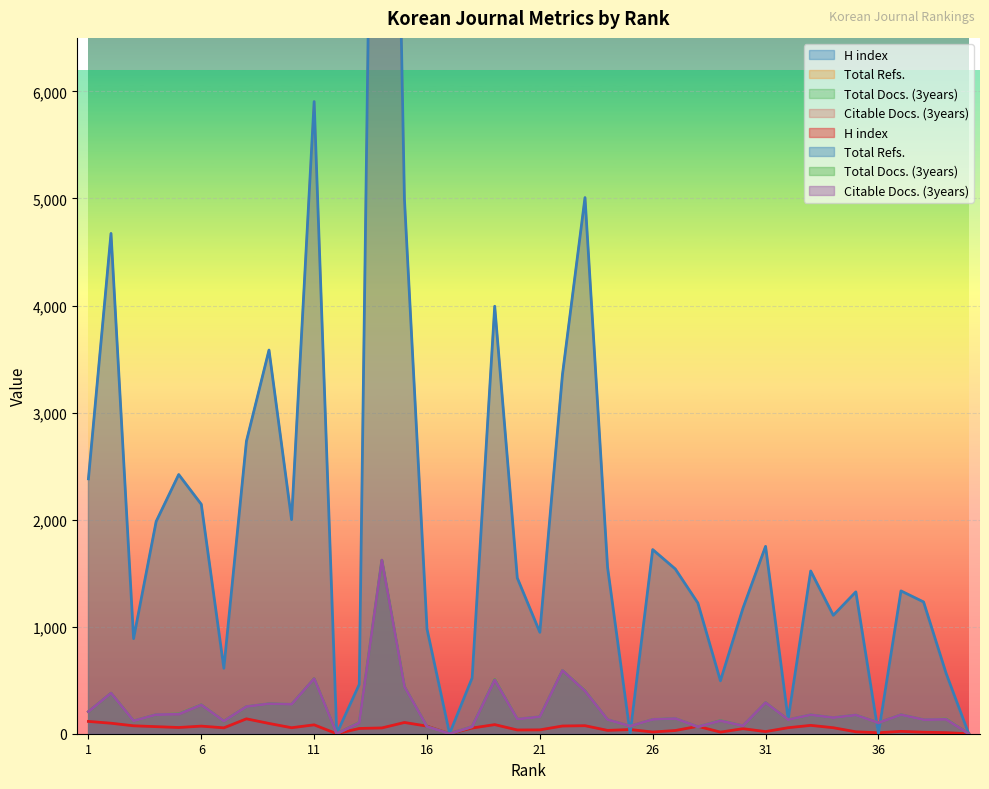

True or false: Total Docs. (3years) has a value of 92 at 4.

False